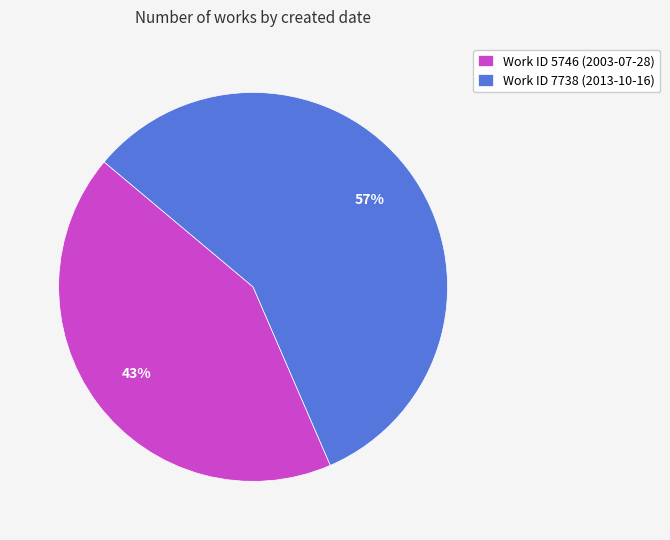

Which category has the biggest portion of the pie?

Work ID 7738 (2013-10-16)